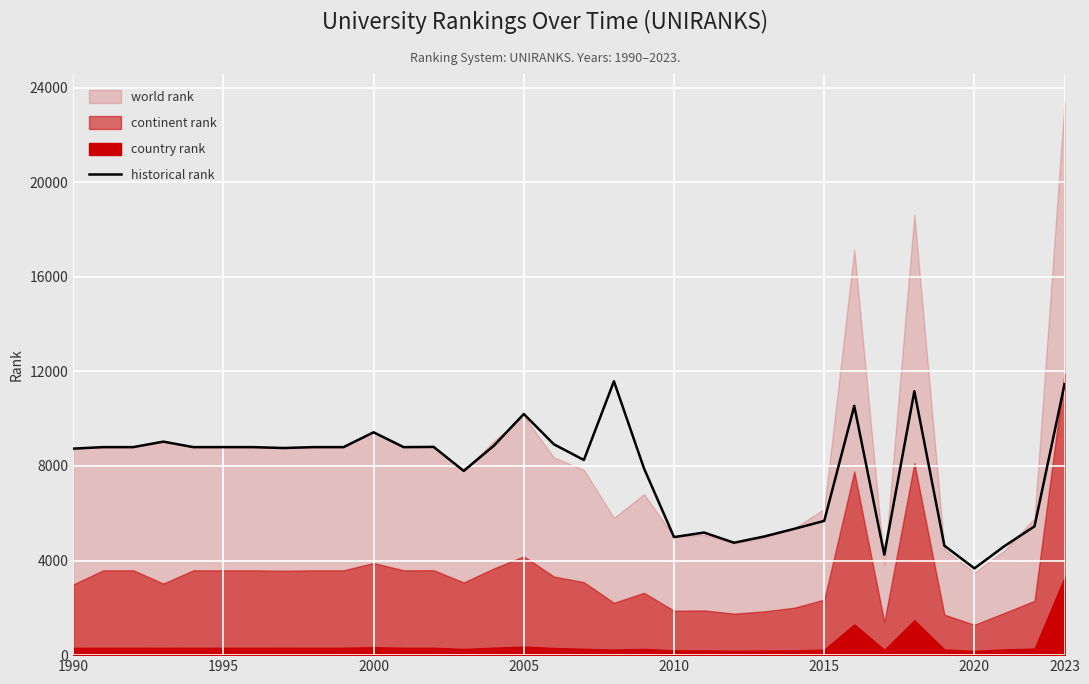

How many interior local peaks (higher than both neighbors) does the data have?

8